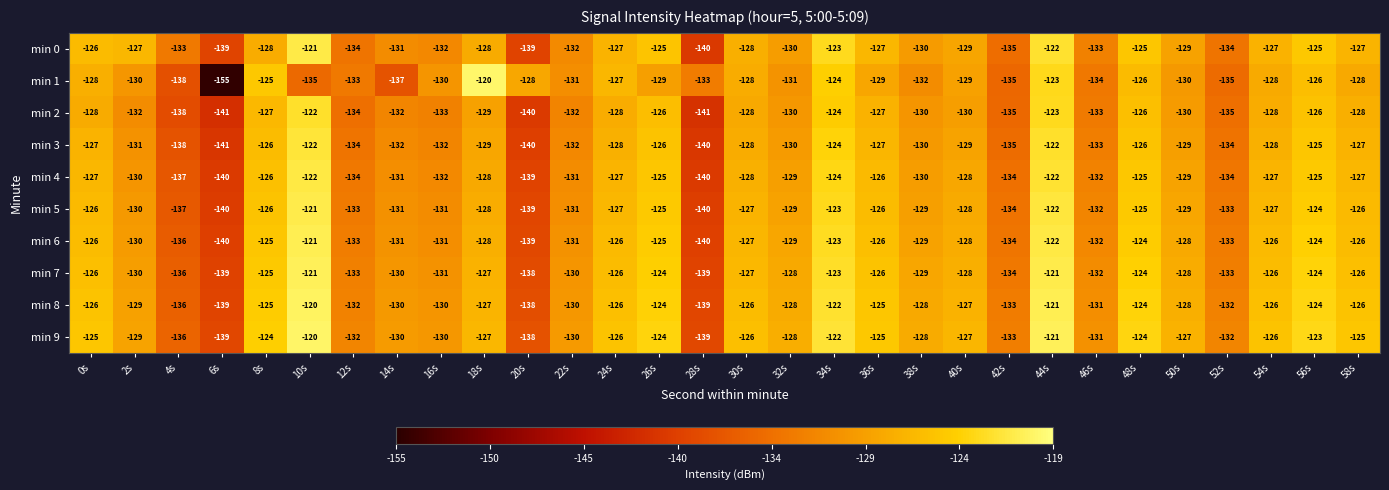

At how many categories does at least one series exceed -151?

30